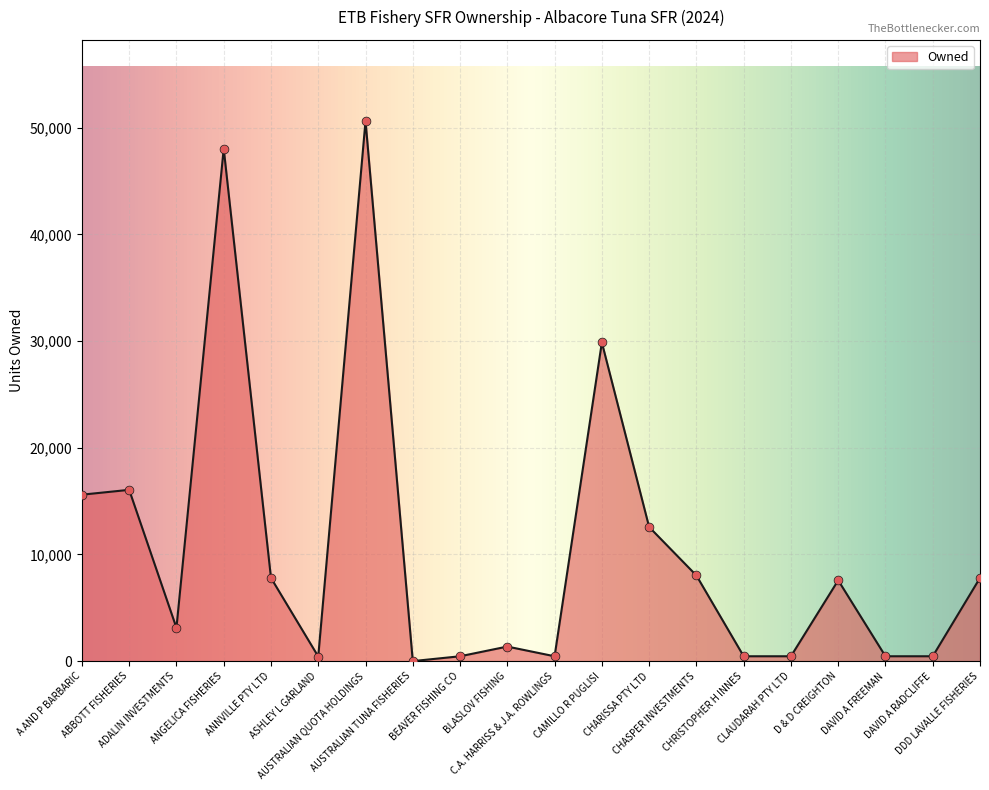

Between C.A. HARRISS & J.A. ROWLINGS and ABBOTT FISHERIES, which is larger?

ABBOTT FISHERIES